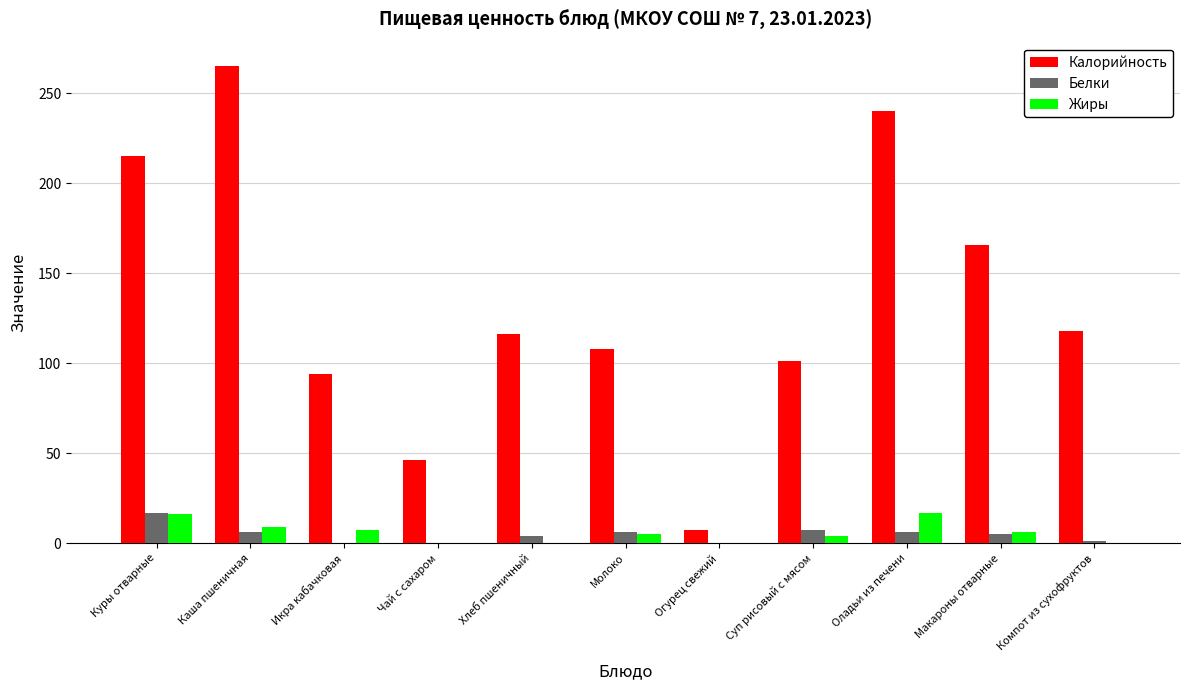

At which category is the sum across all series the highest?

Каша пшеничная